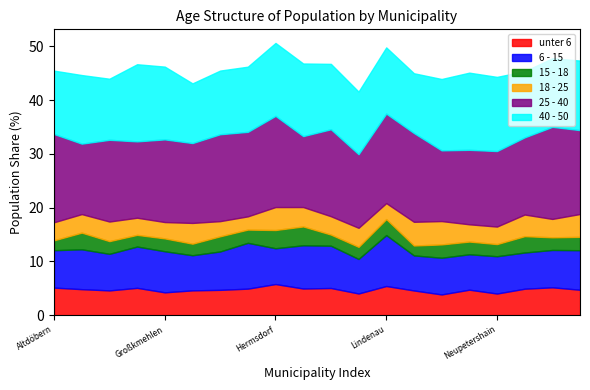

In 6 - 15, how many points are higher than both neighbors (excluding endpoints)?

7